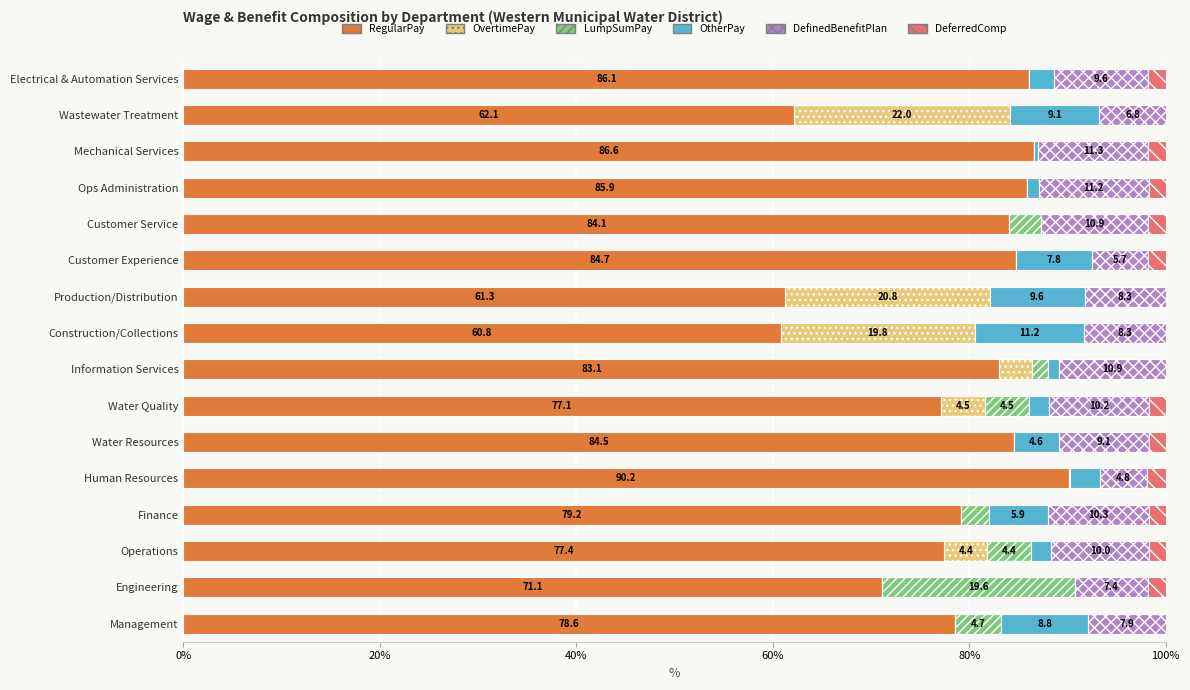

What is the total value across all series at Customer Experience?

100.0